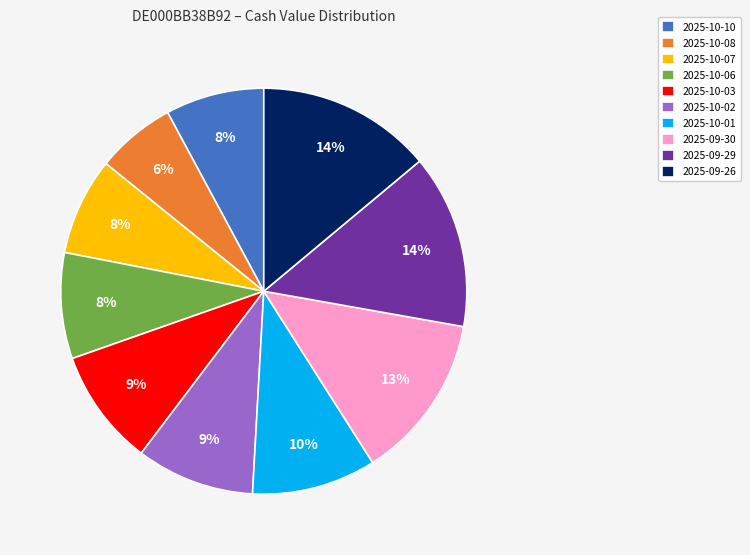

To the nearest percent, what is the difference between the largest and smallest slice percentages?

8%